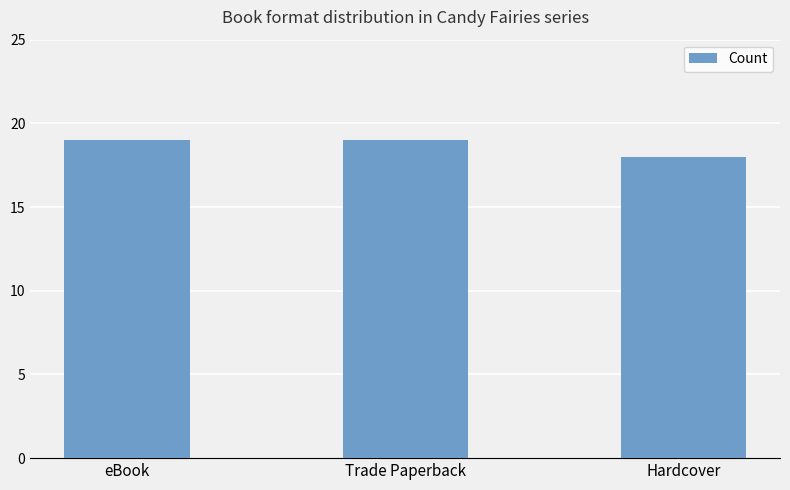

What is the difference between the values at eBook and Hardcover?

1